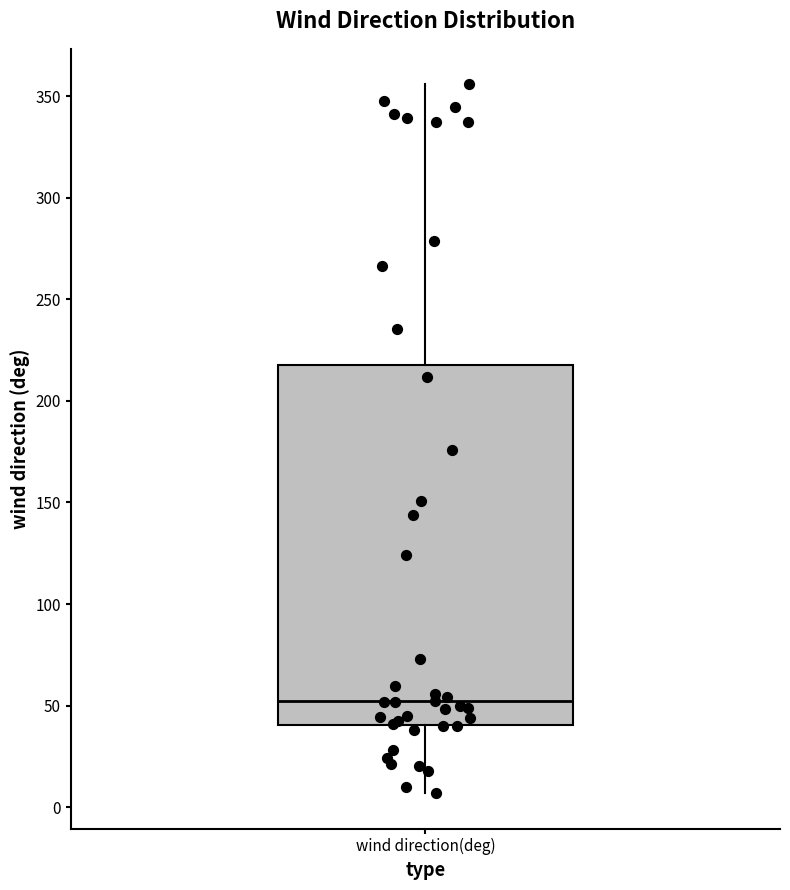

Read this box plot against the y-axis: the position of the median line, the range covered by the box, and the ends of both whiskers. The values are not printed on the chart, so give them approximately, as read against the axis.

median 50, box 40 to 220, whiskers 5 to 355